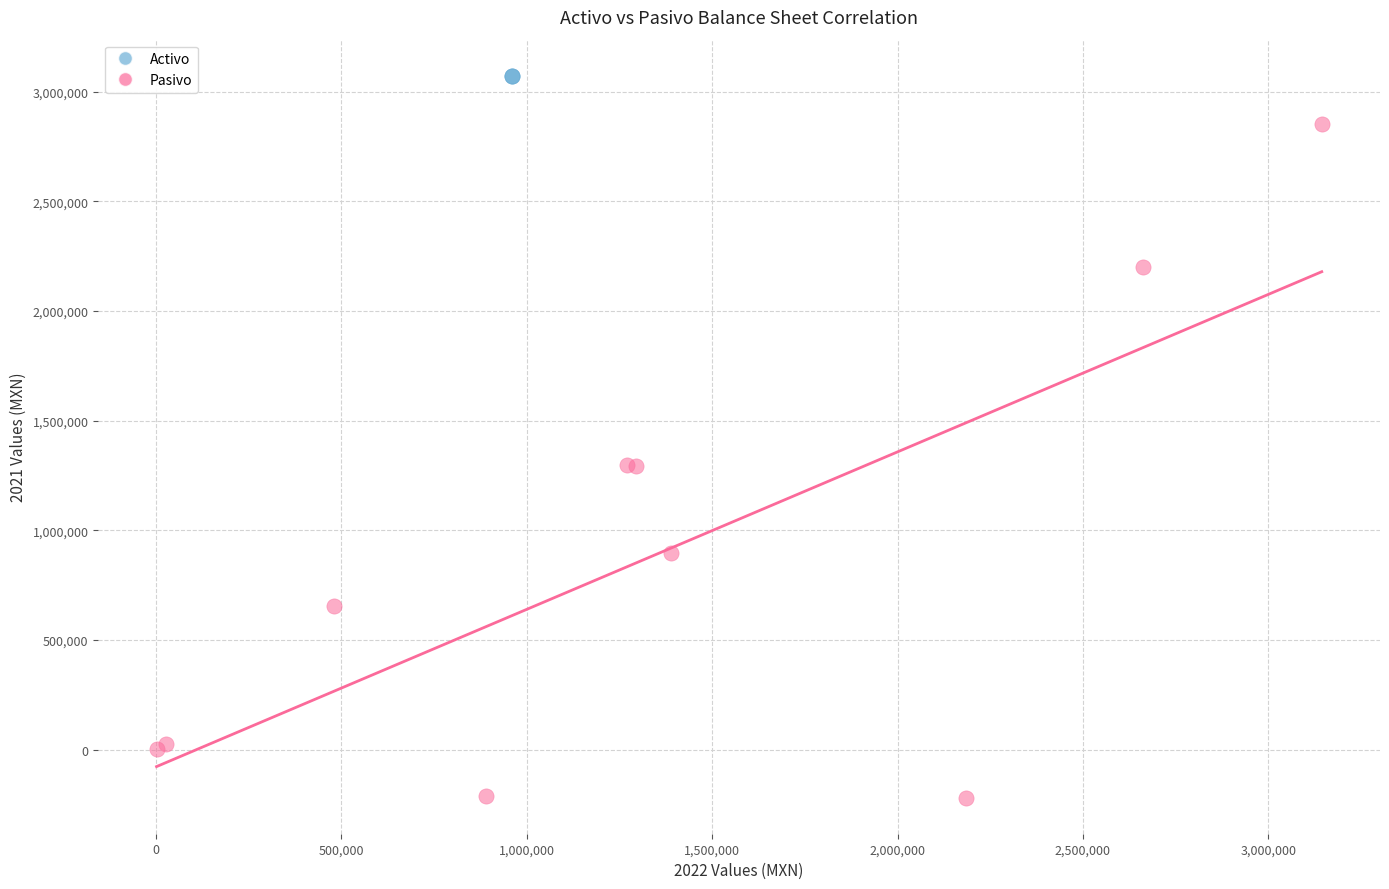

Which series reaches the maximum Y coordinate?

Activo